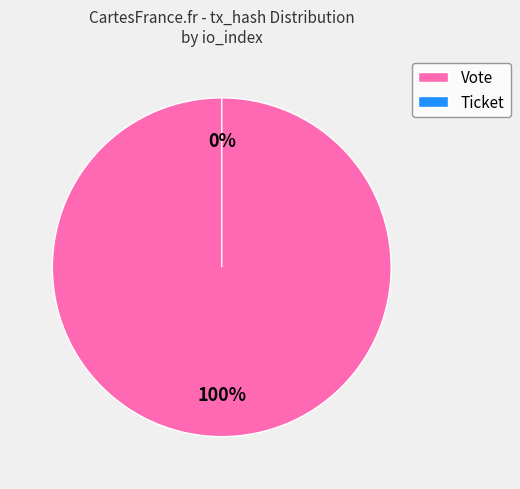

How many slices are in this pie chart?

2